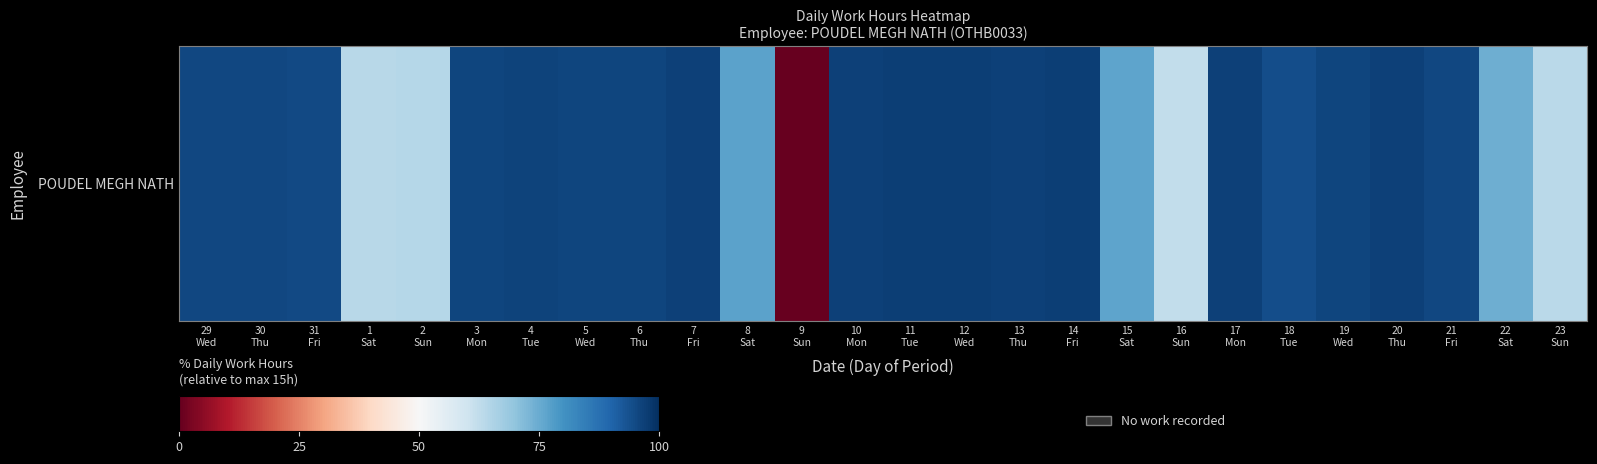

Reading right to left, what are all the values shown in this chart?

23
Sun=63.3	22
Sat=74.6	21
Fri=95.3	20
Thu=96.5	19
Wed=95.9	18
Tue=94.2	17
Mon=96.5	16
Sun=62.3	15
Sat=76.5	14
Fri=97.1	13
Thu=96.7	12
Wed=97.0	11
Tue=97.1	10
Mon=96.7	9
Sun=0.0	8
Sat=76.6	7
Fri=96.8	6
Thu=96.1	5
Wed=95.9	4
Tue=96.3	3
Mon=95.9	2
Sun=64.2	1
Sat=64.0	31
Fri=95.1	30
Thu=95.3	29
Wed=95.5